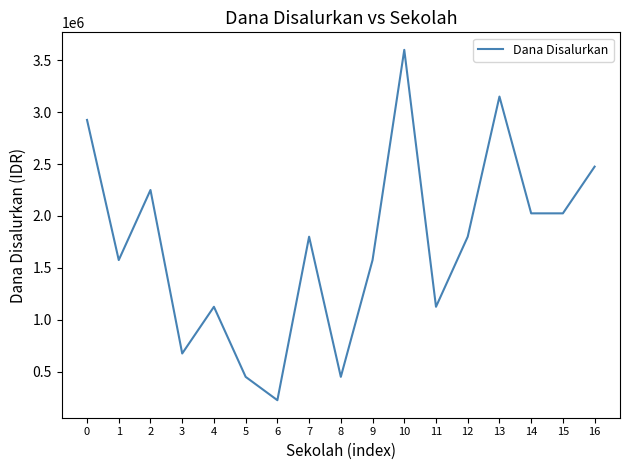

True or false: the data has more than 0 interior local peaks.

True